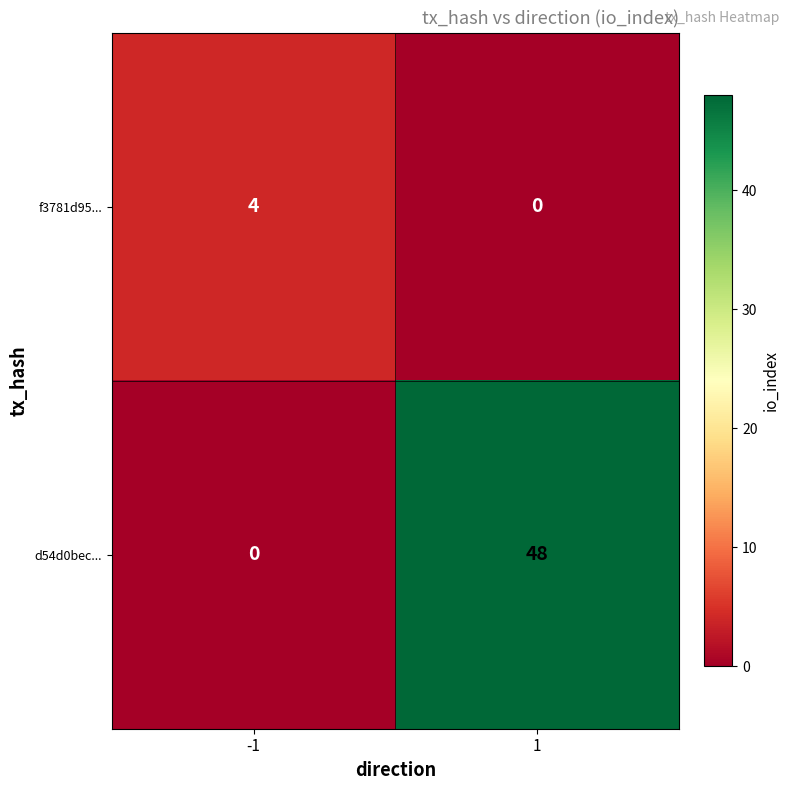

Reading left to right, list all the values displayed in this chart.

f3781d95...: -1=4	1=0
d54d0bec...: -1=0	1=48